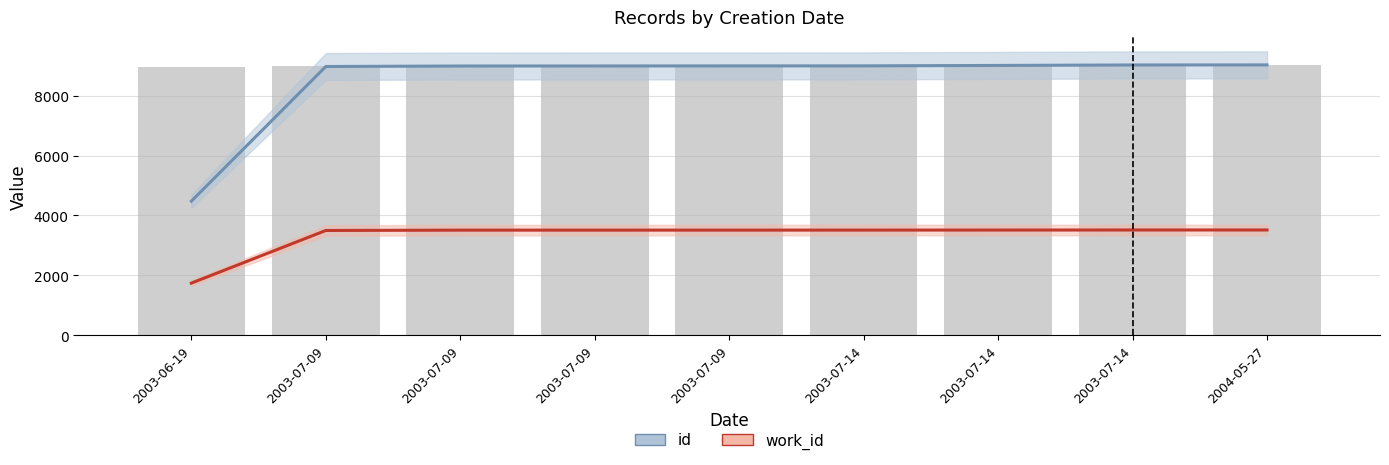

Which series has the widest spread of values?

id